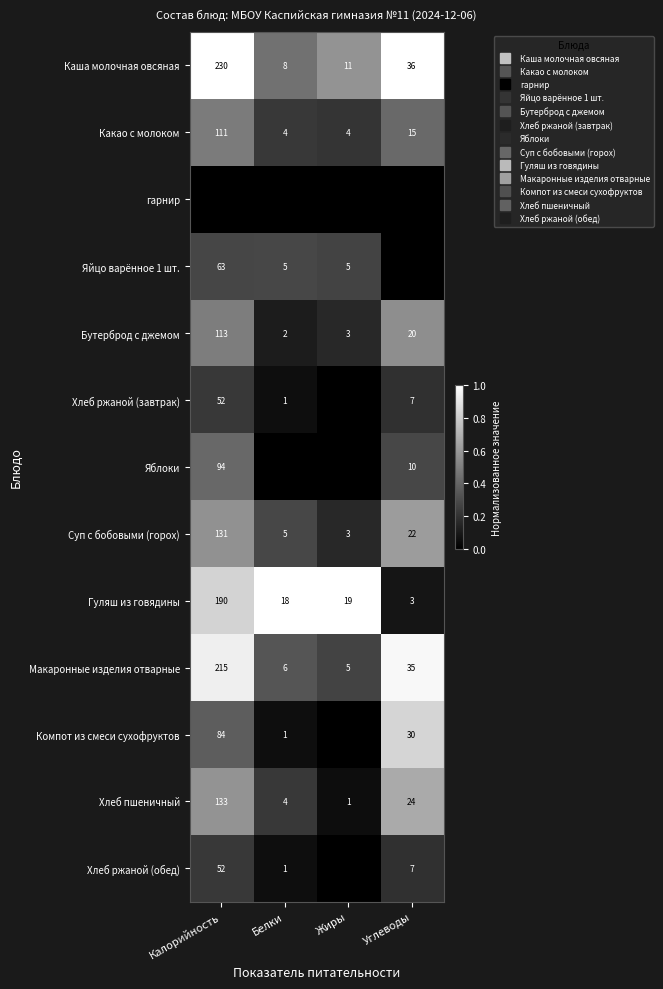

What is the difference between the Хлеб пшеничный values at Углеводы and Жиры?

0.6